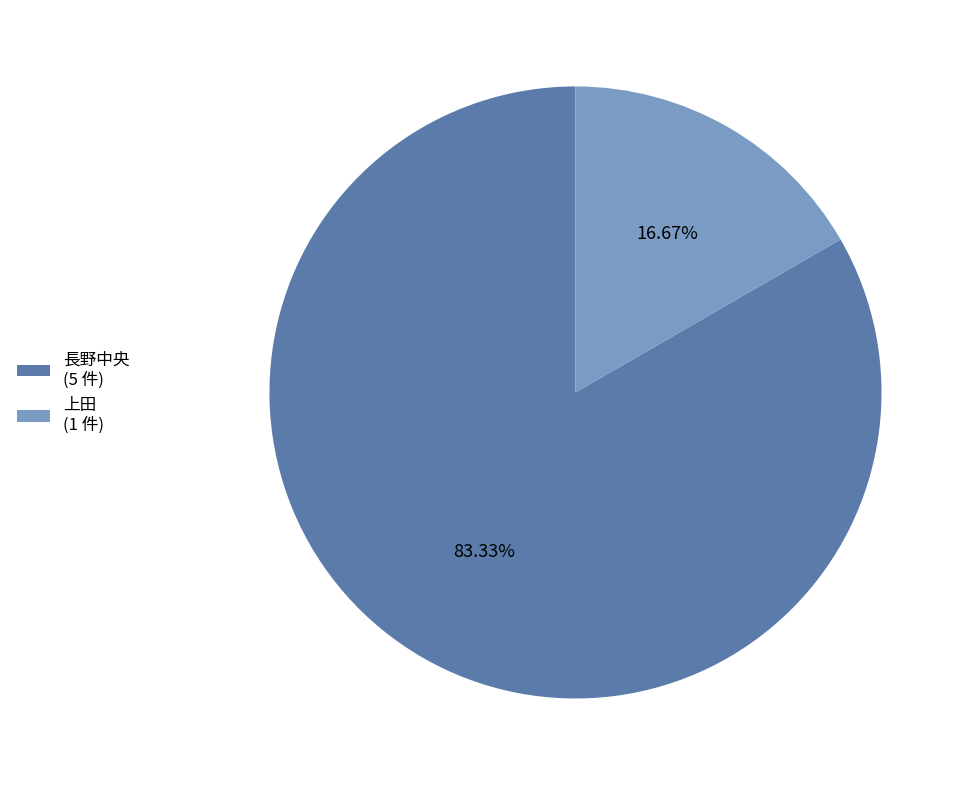

How many segments does this pie chart have?

2